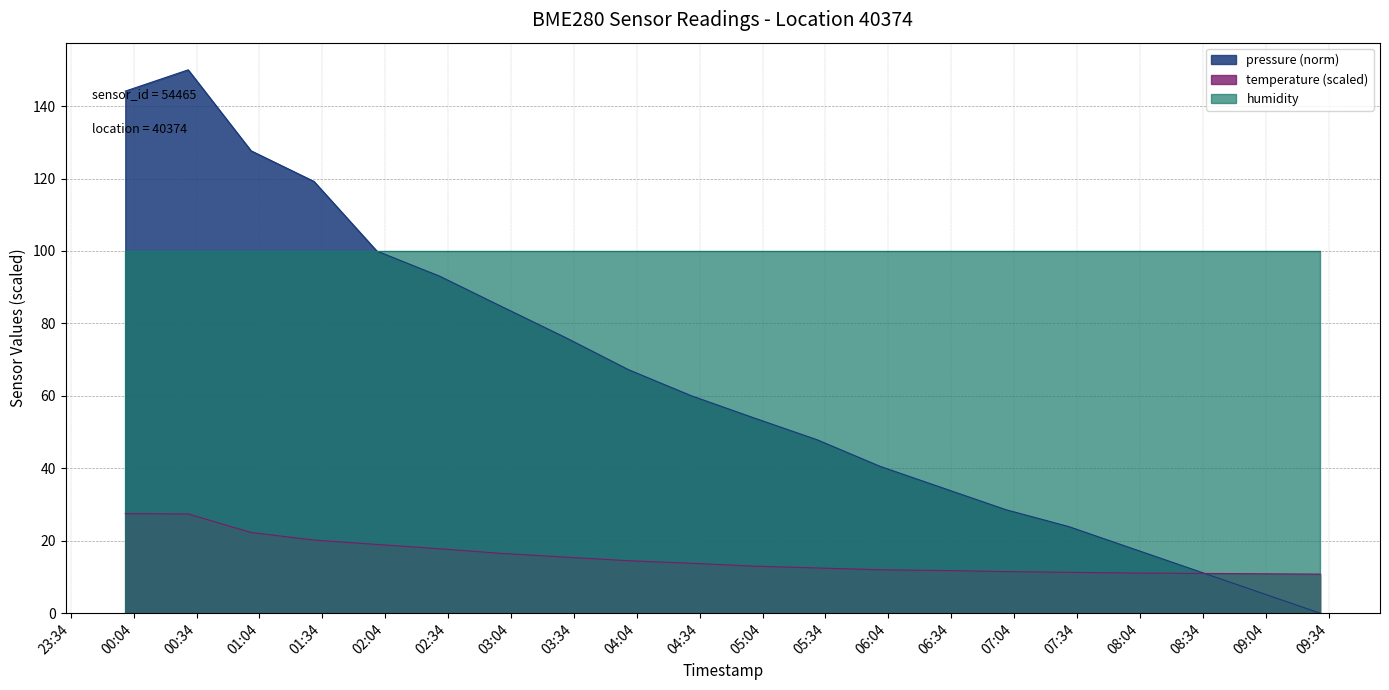

True or false: humidity and temperature (scaled) intersect in this chart.

False